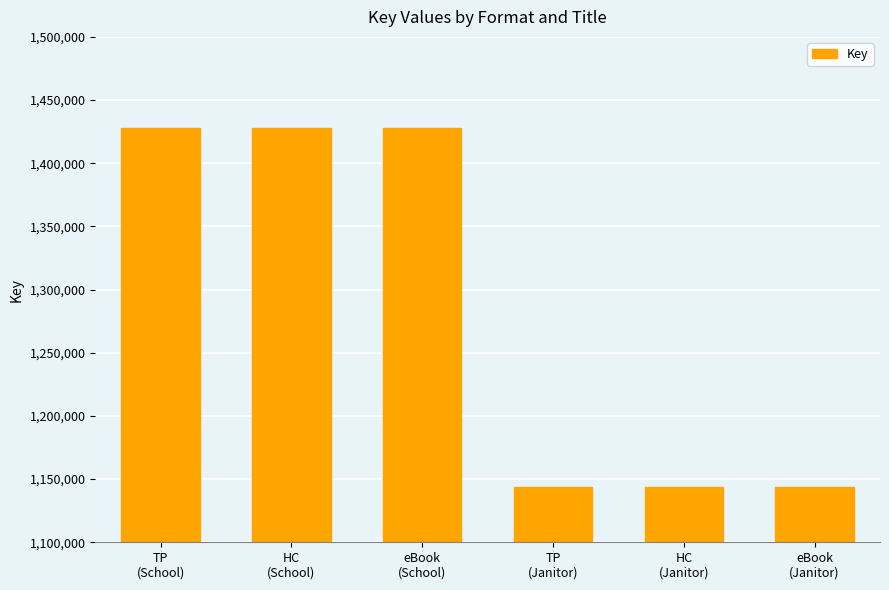

Approximately how many times larger is the value at eBook
(School) compared to TP
(School)?

1.0